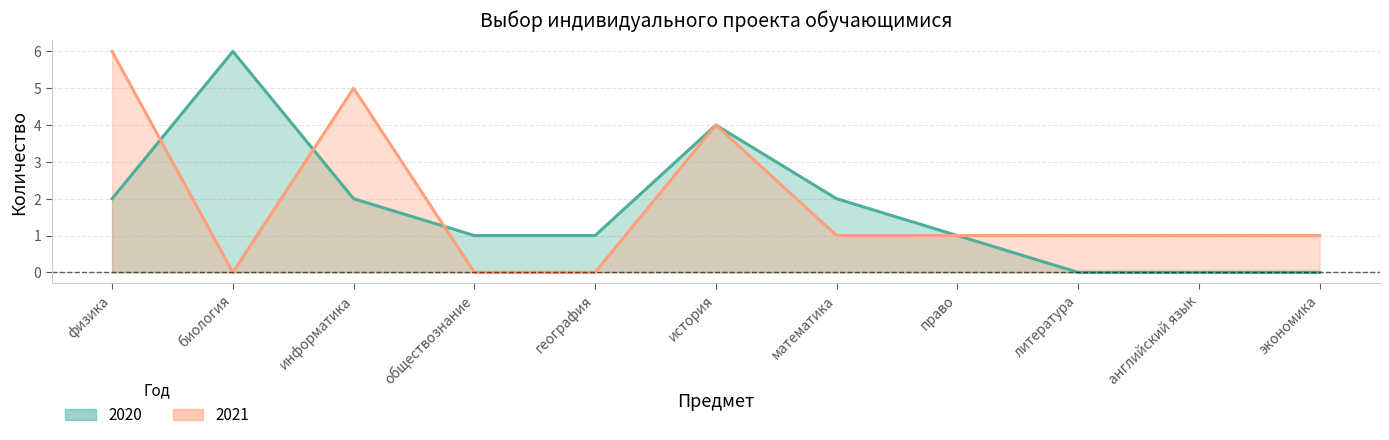

At how many categories does at least one series exceed 3?

4